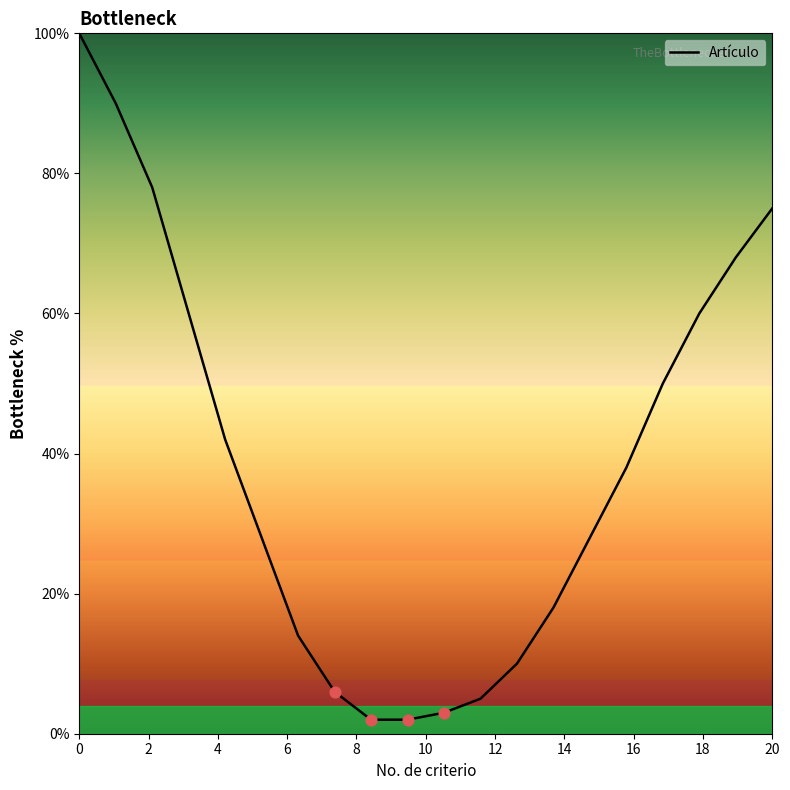

What is the difference between the maximum and minimum values?

98